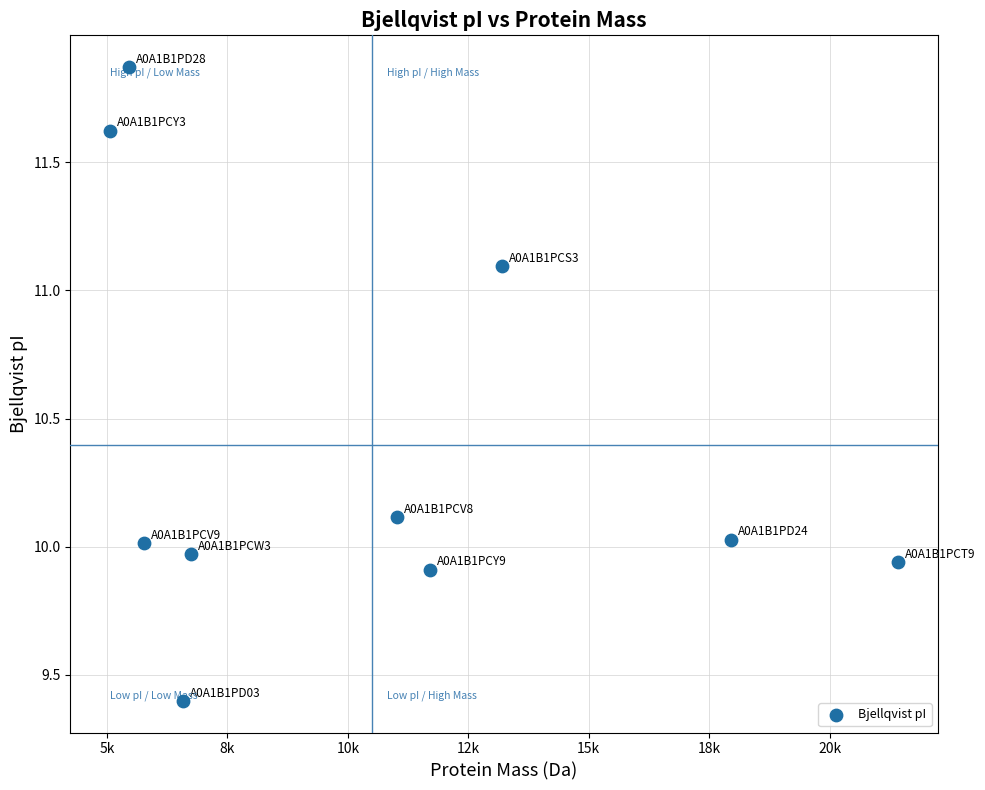

What is the range of X values (max minus min)?

16371.1